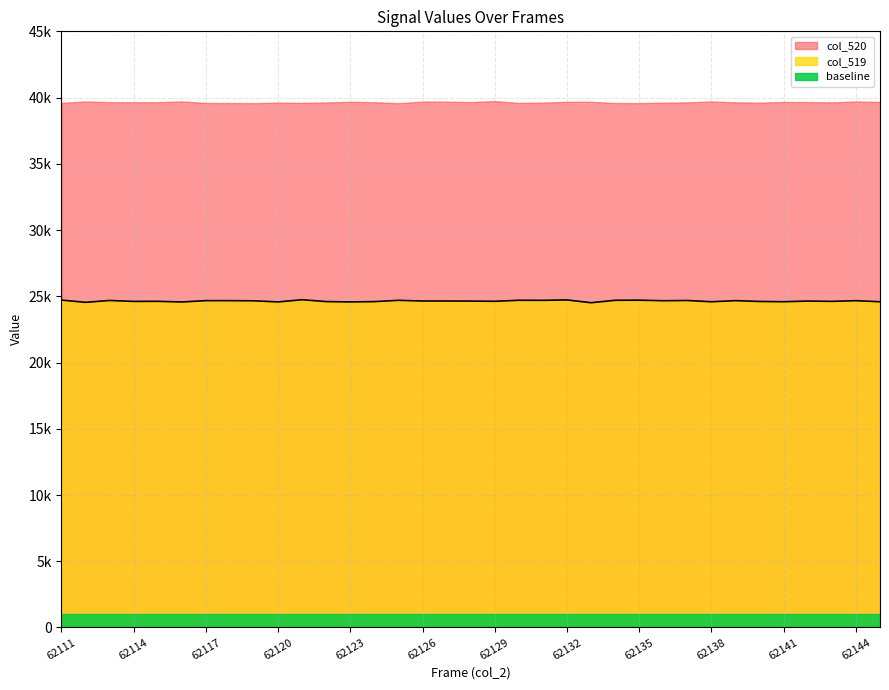

Does the chart display data point markers on the line(s)?

No